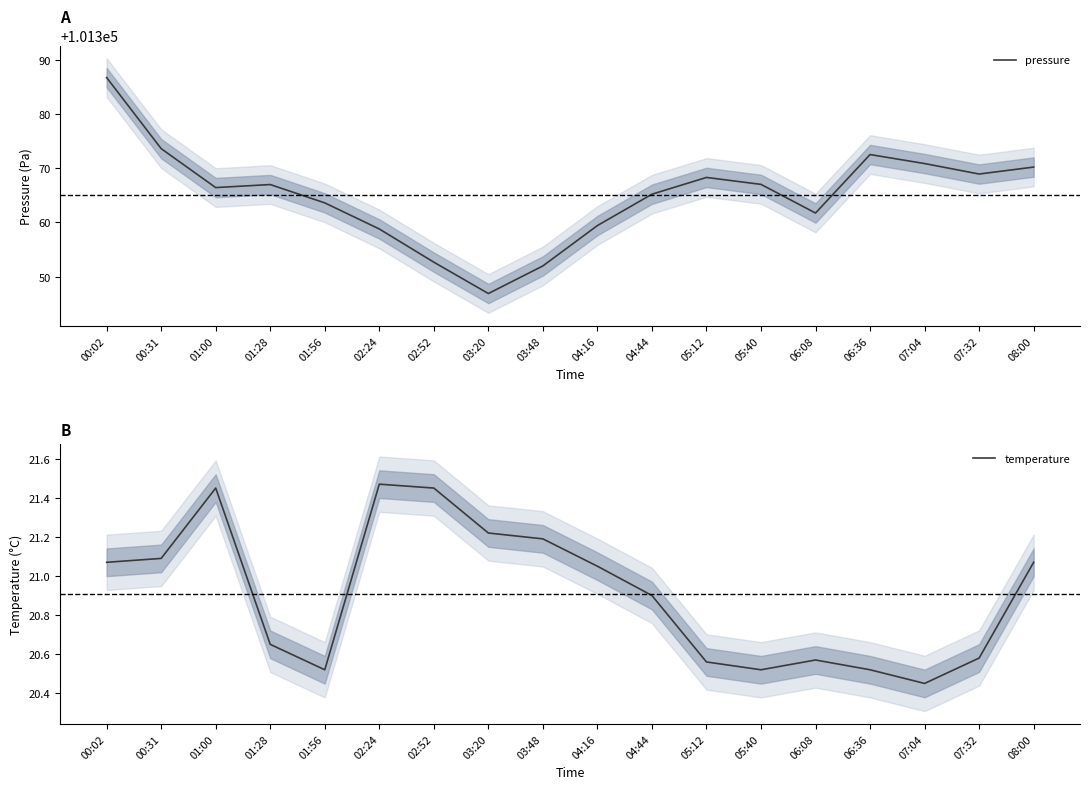

What are all the series names shown in the legend?

pressure, temperature